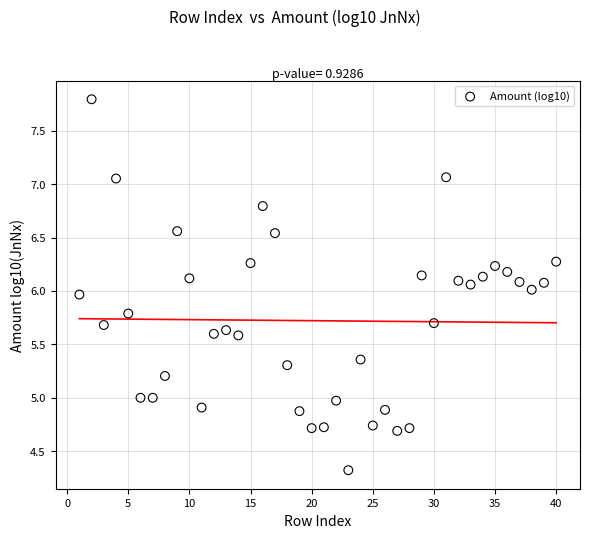

What is the range of Y values (max minus min)?

3.5